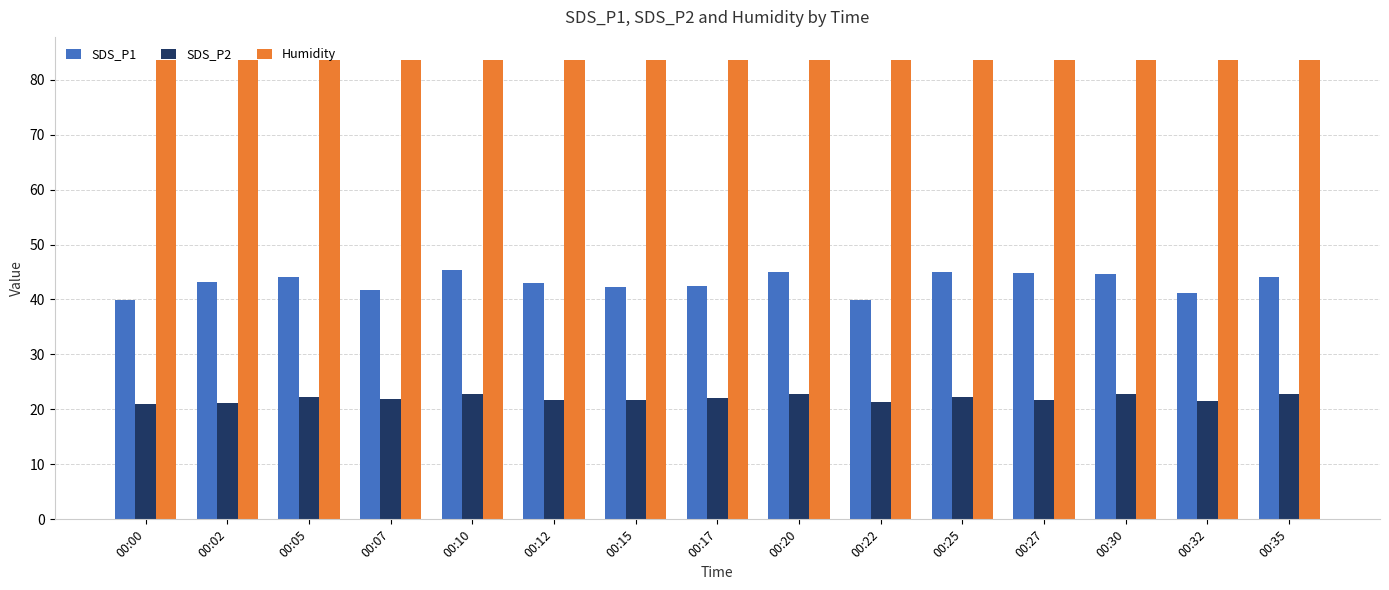

What is the total value across all series at 00:32?

146.2